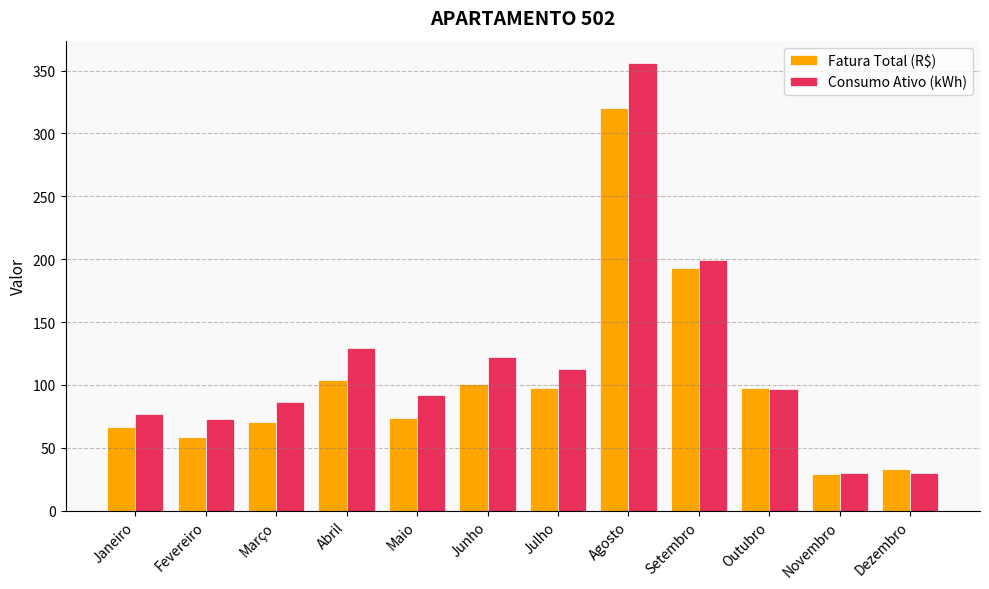

What is the difference between the maximum and minimum values in the Consumo Ativo (kWh) series?

326.0